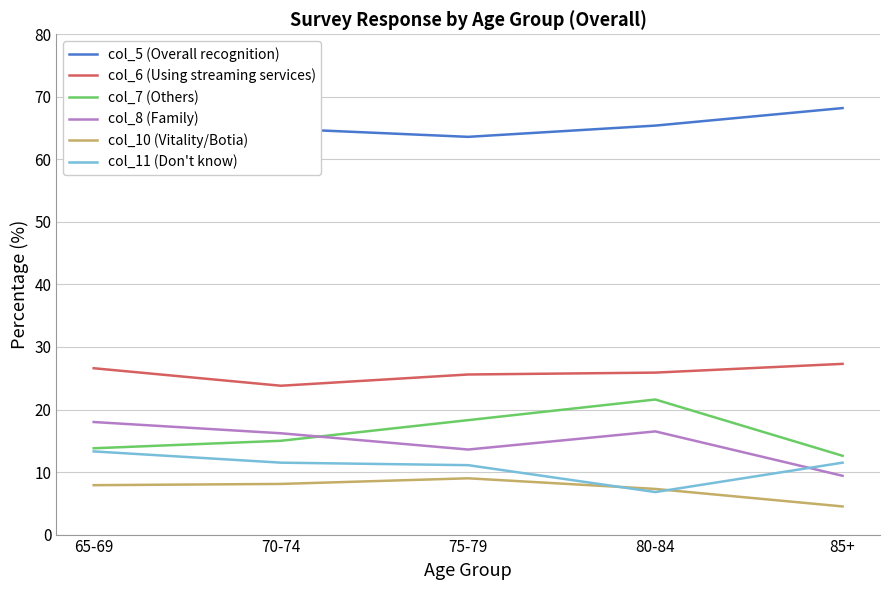

At how many categories does at least one series exceed 37?

5